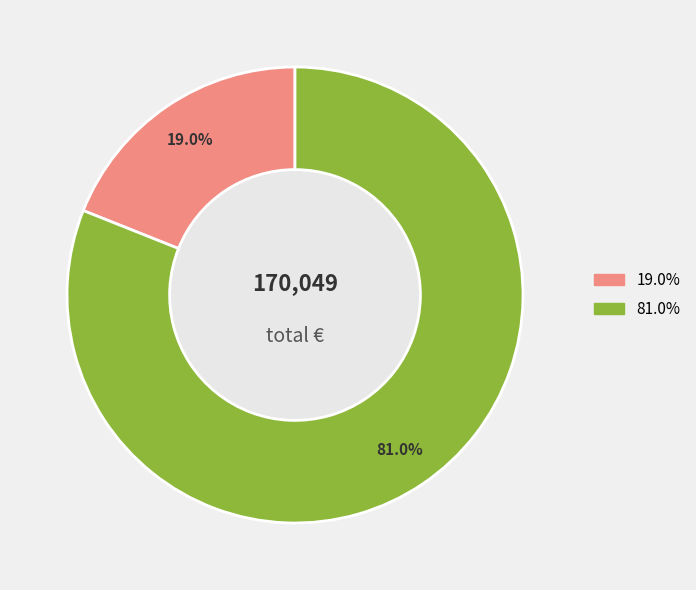

Does any single category account for the majority?

Yes